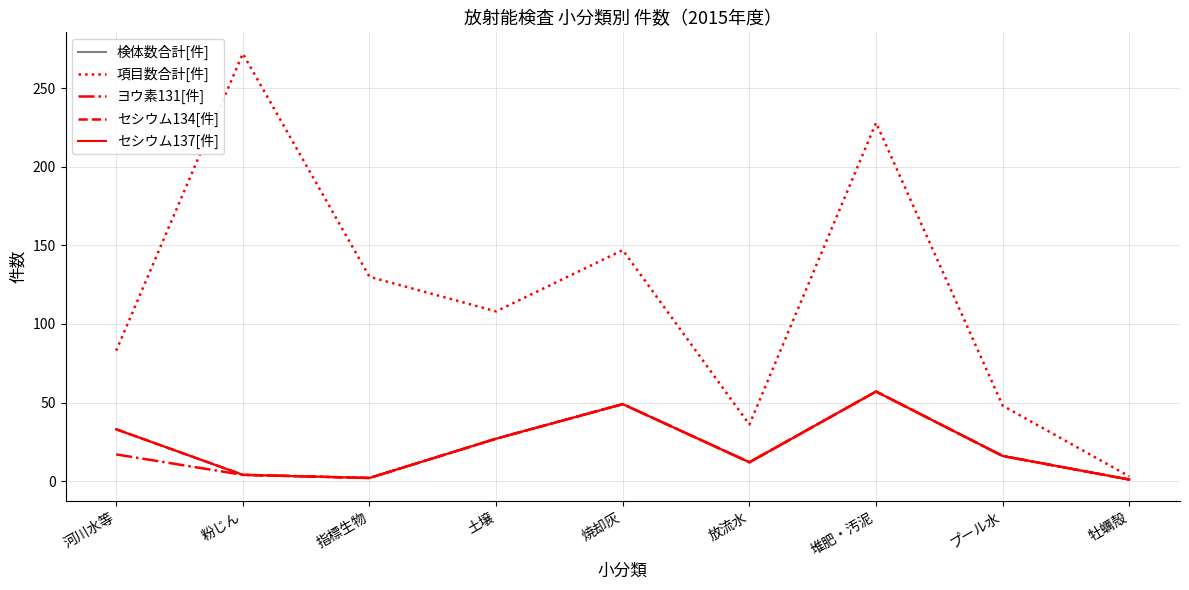

At which label is セシウム137[件] closest to 29?

土壌